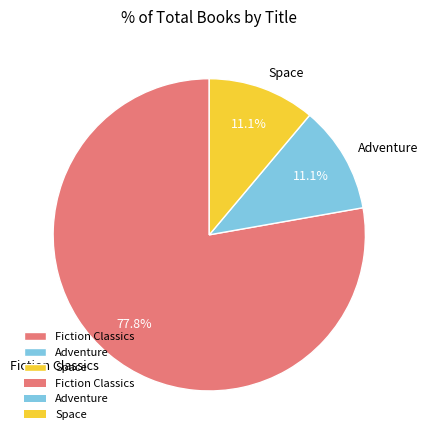

Which category has the biggest portion of the pie?

Fiction Classics